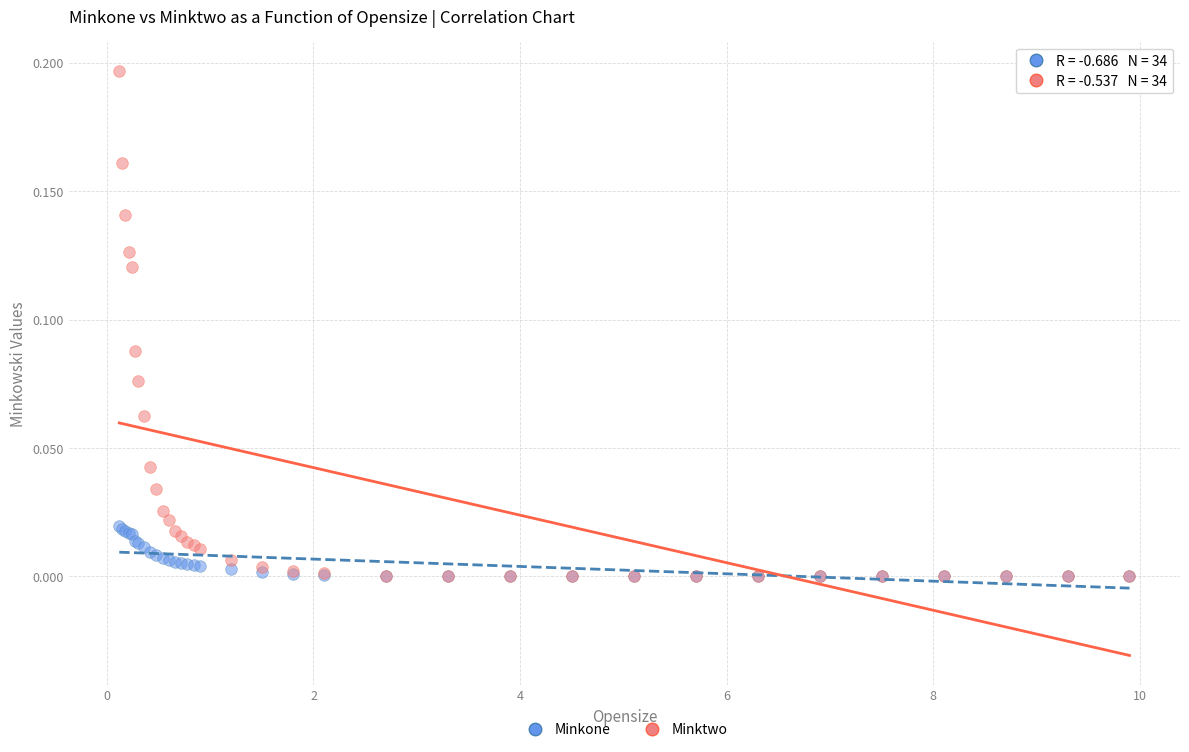

Which series reaches the maximum Y coordinate?

Minktwo